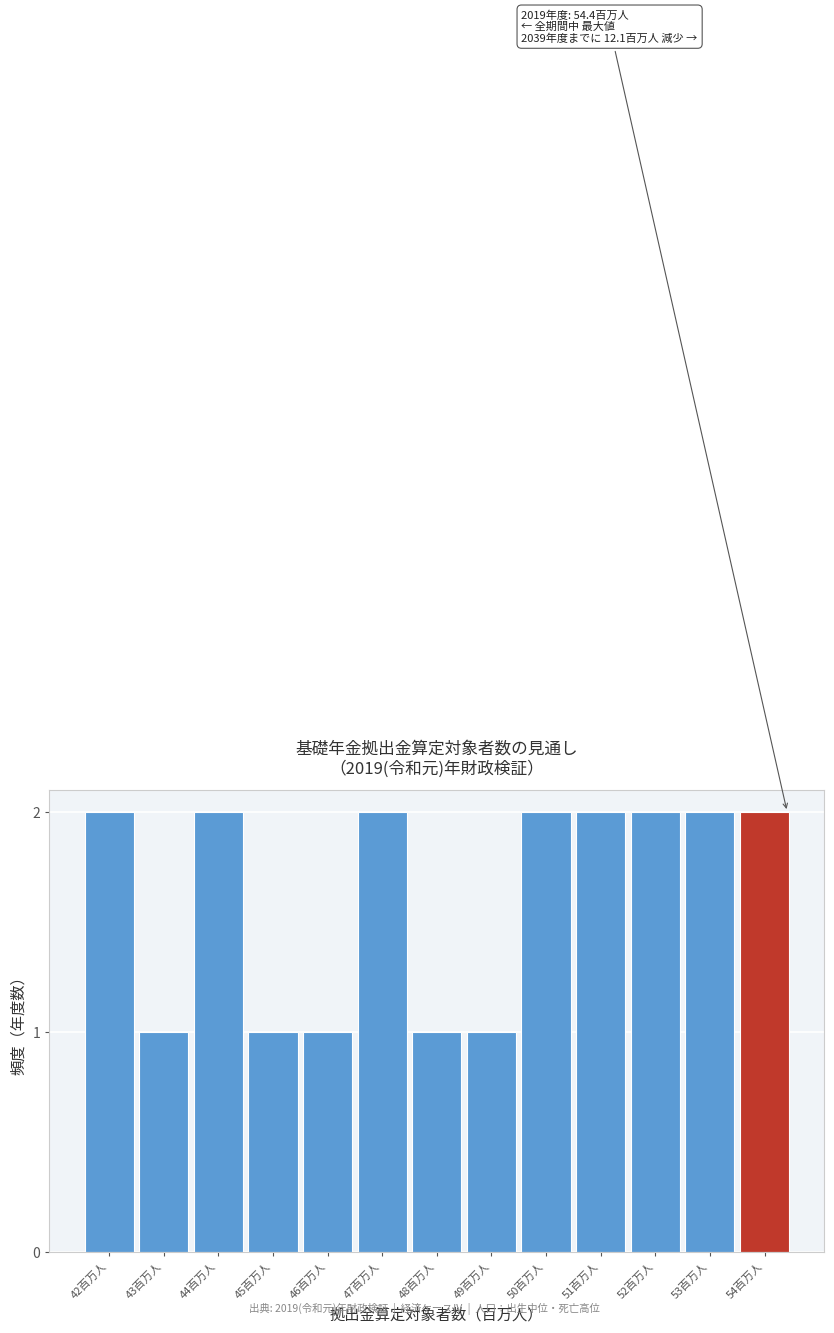

Reading left to right, extract all data points from this chart.

2	1	2	1	1	2	1	1	2	2	2	2	2